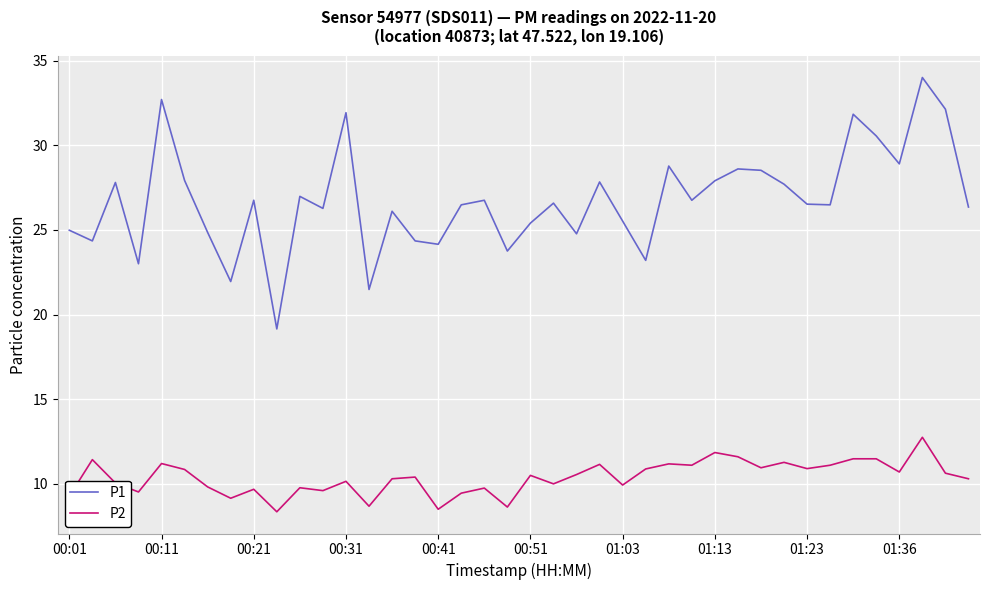

What is the maximum value for P1?

34.0